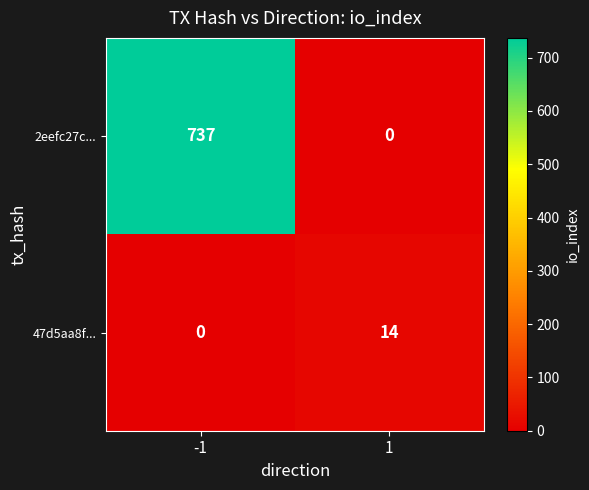

What is the maximum value shown in the chart?

737